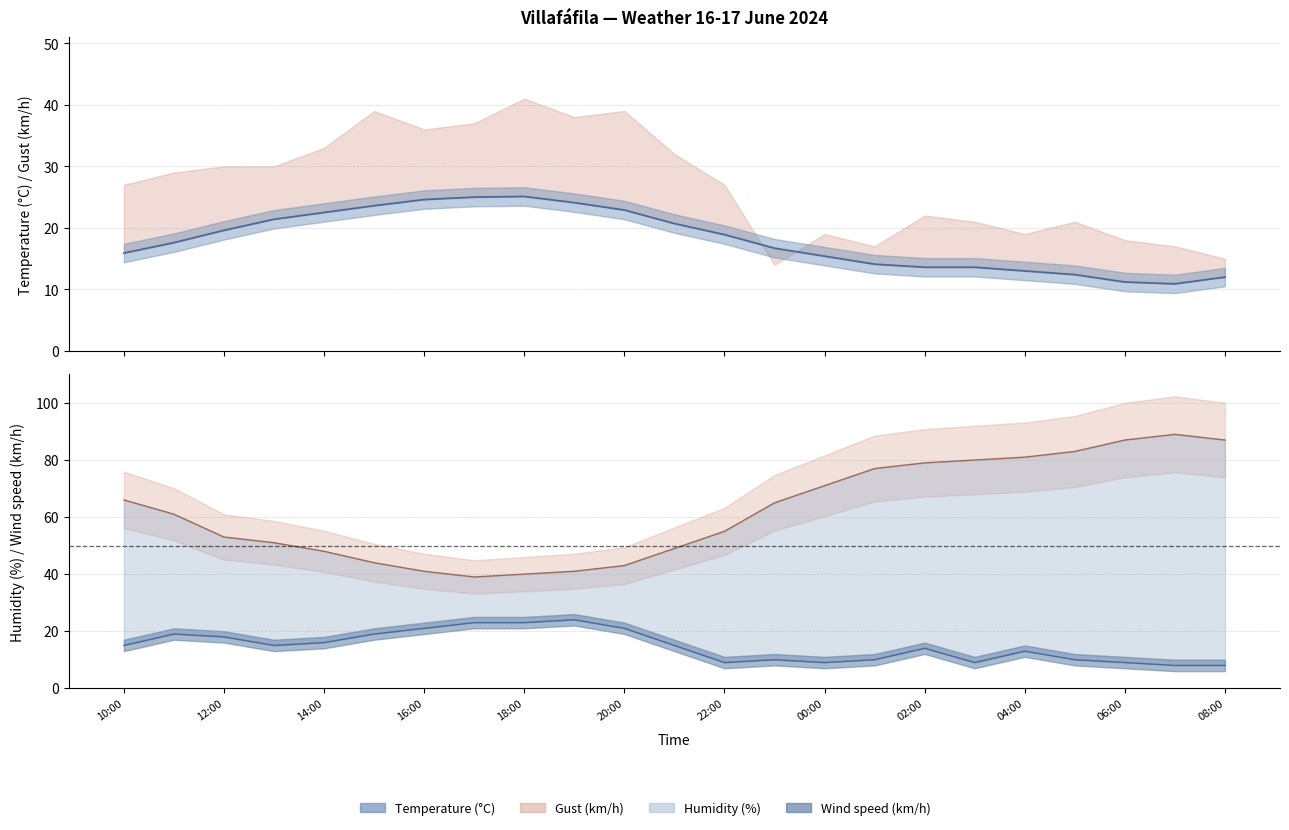

Which series changed the most between 12:00 and 02:00?

Humidity (%) line